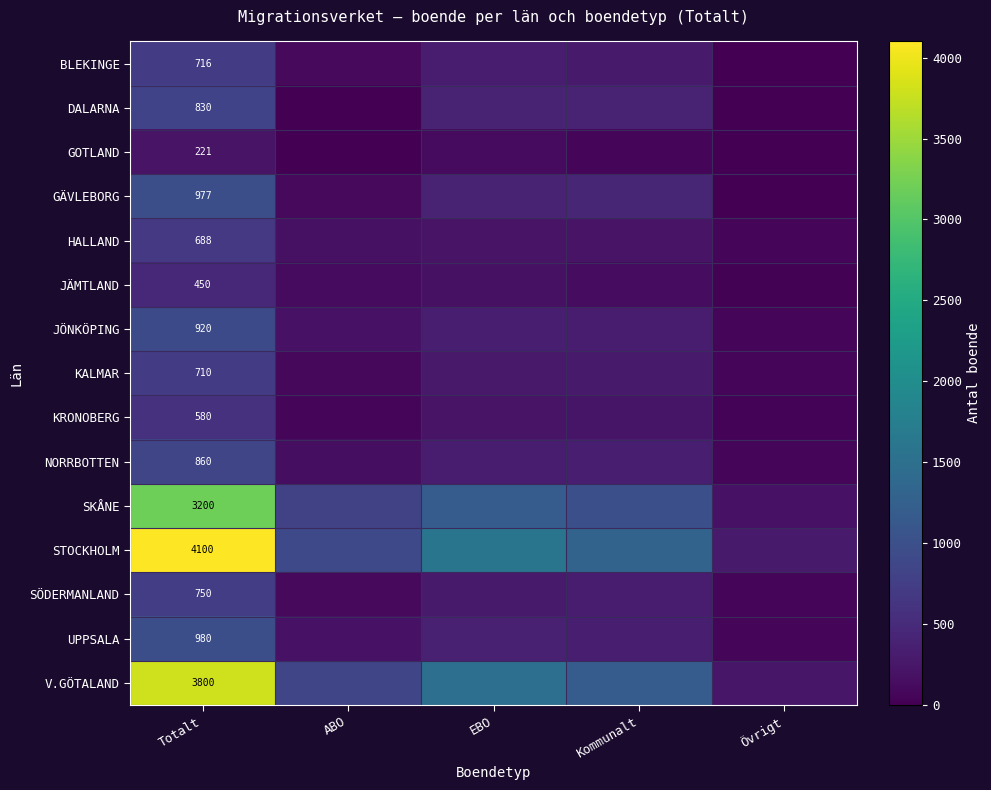

True or false: DALARNA has a value of 1254 at Totalt.

False